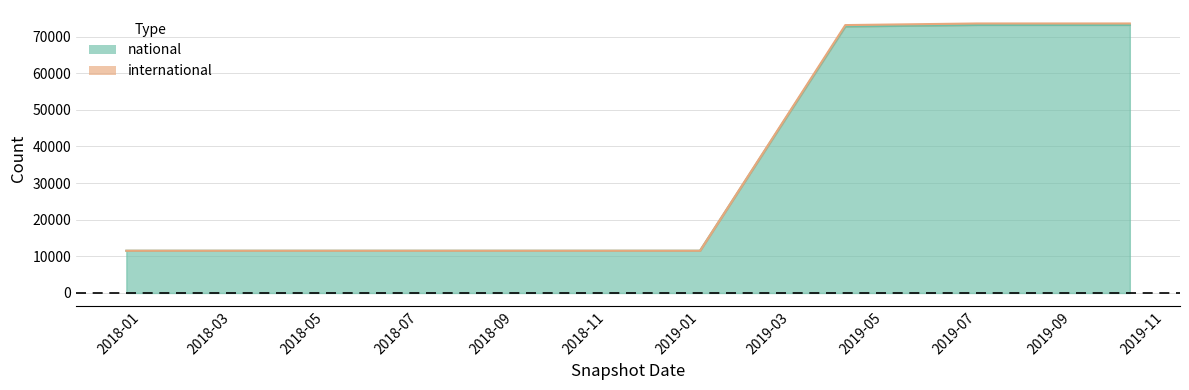

True or false: international and national intersect in this chart.

False